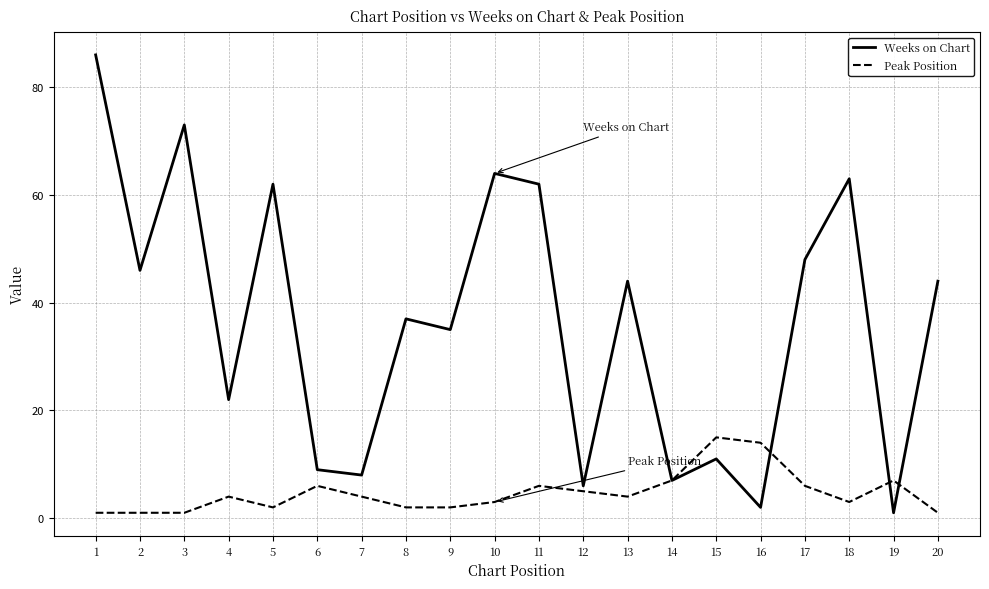

List the series in order of their overall mean, lowest first.

Peak Position, Weeks on Chart